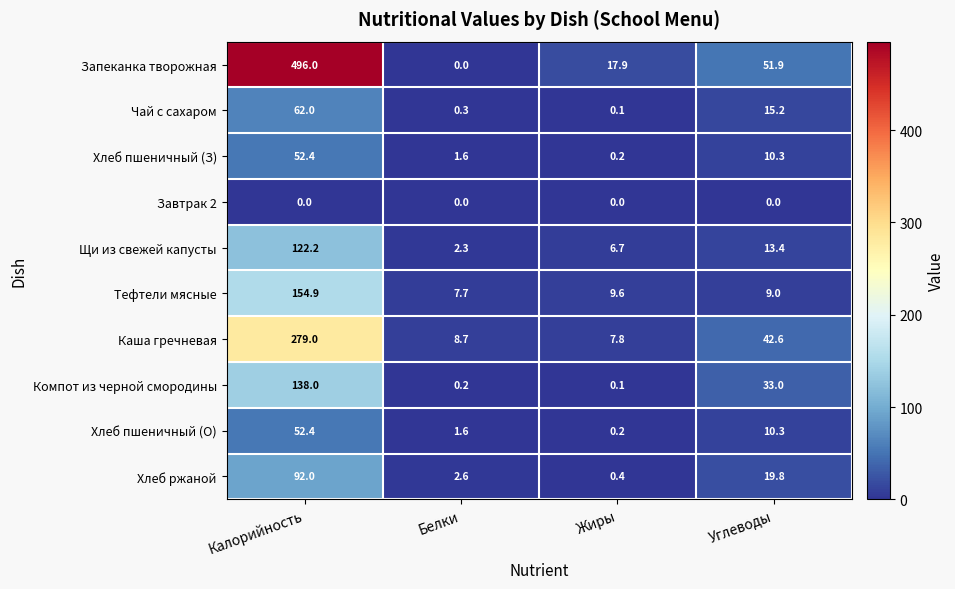

True or false: Щи из свежей капусты has a value of 6.7 at Жиры.

True